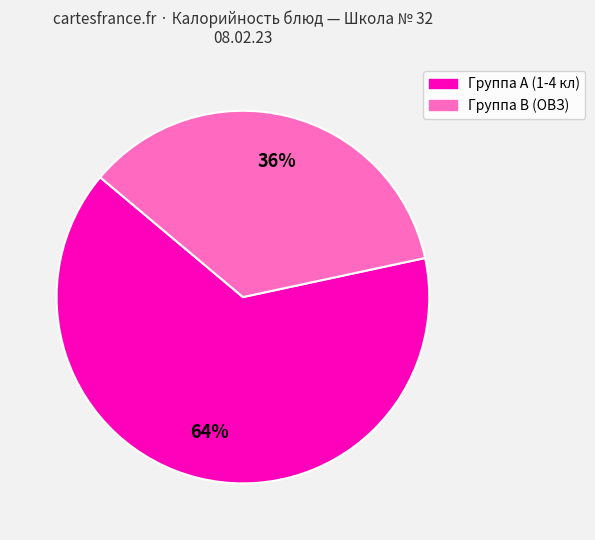

Is there a majority slice in this chart?

Yes